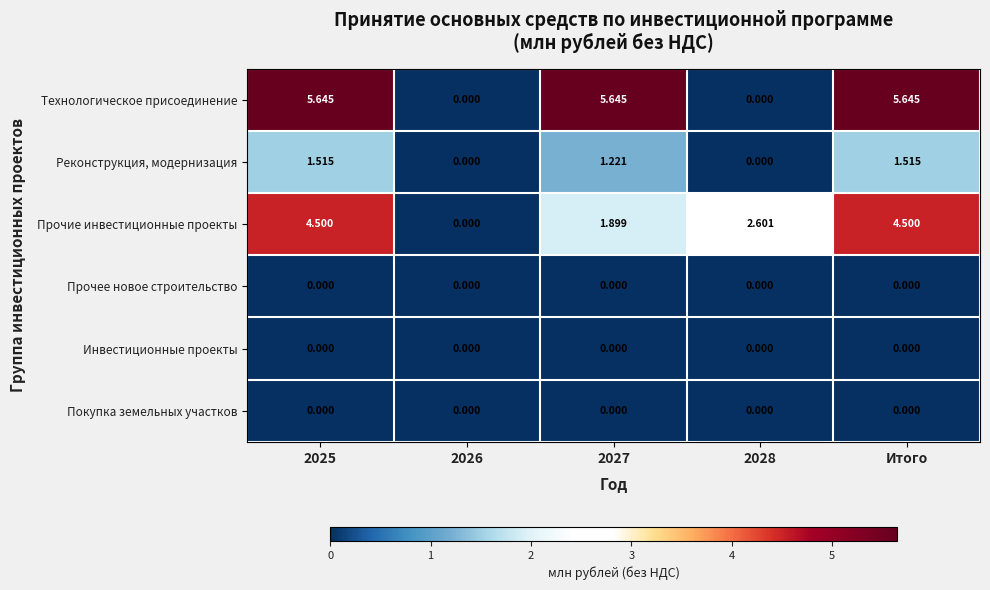

Which category has the lowest value in the Прочее новое строительство series?

2025